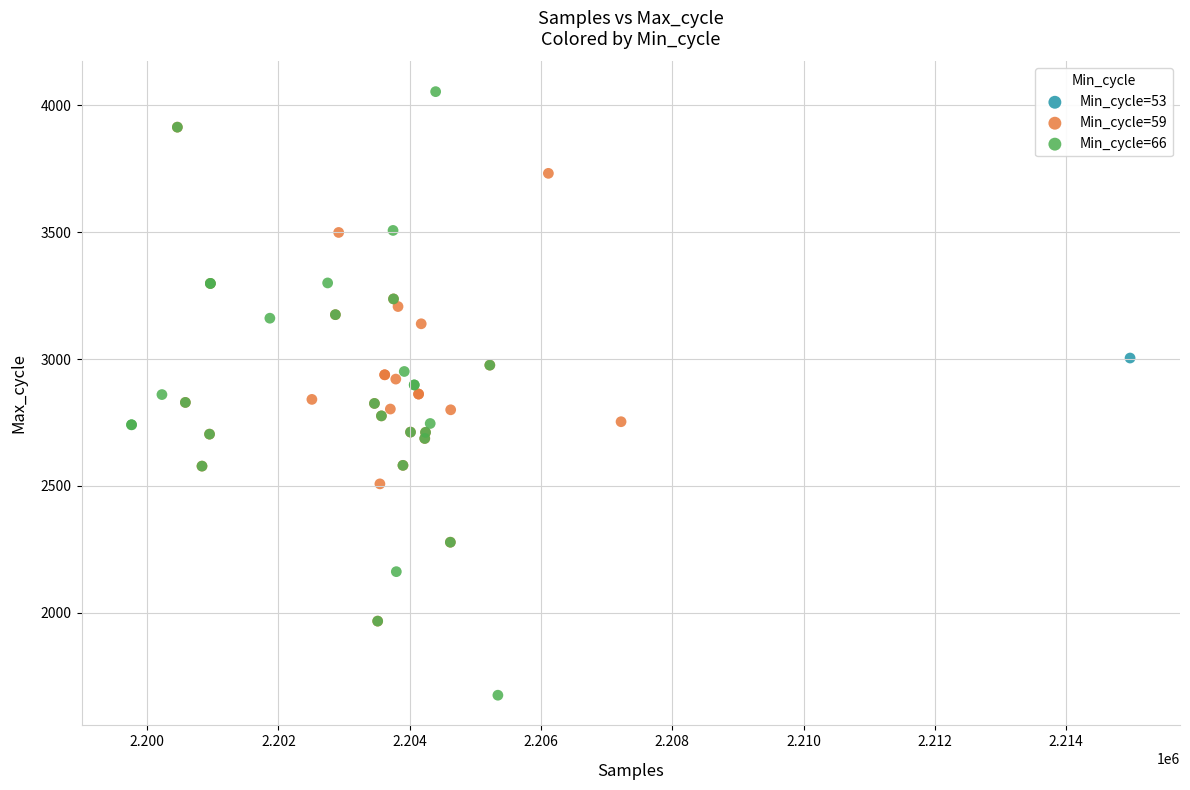

Which series contains the highest Y value?

Min_cycle=66